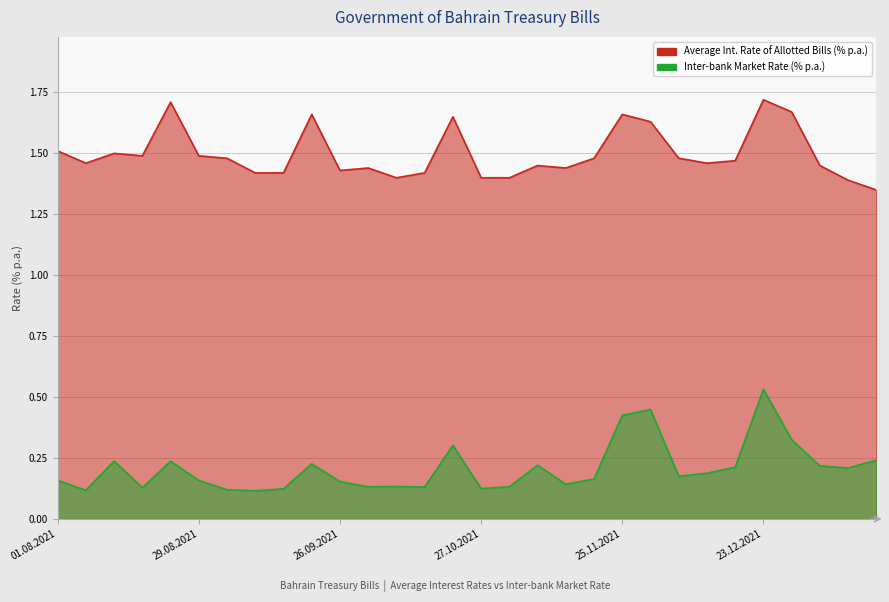

Which category has the lowest value in the Average Int. Rate of Allotted Bills (% p.a.) series?

19.01.2022